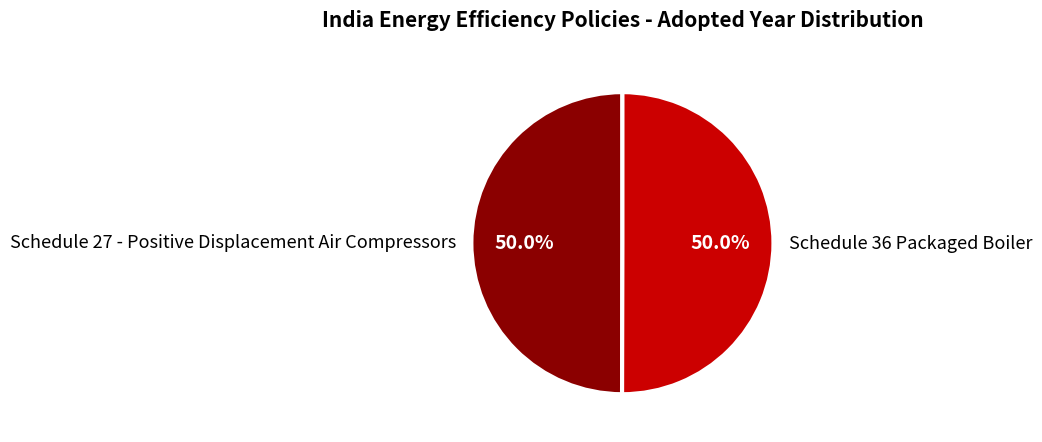

What percentage is the Schedule 27 - Positive Displacement Air Compressors slice, to the nearest percent?

50%